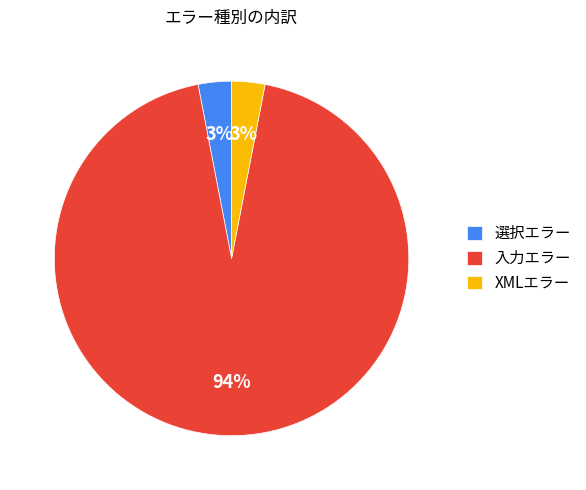

What is the largest slice in the pie chart?

入力エラー